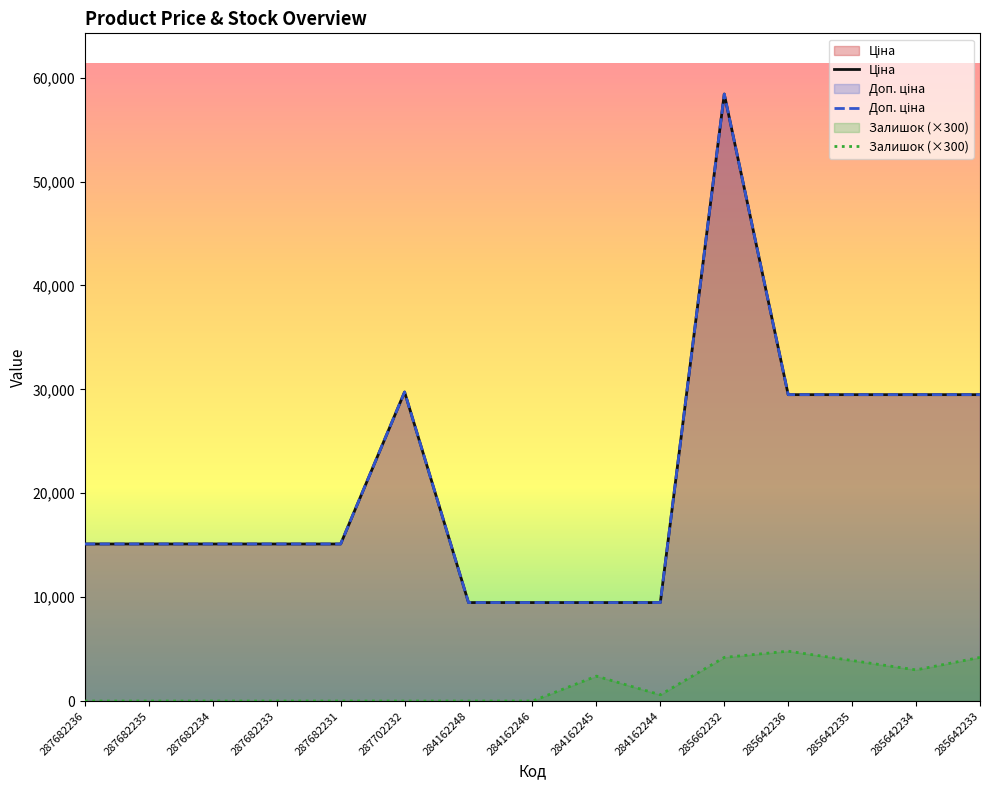

Does the chart have visible grid lines?

No